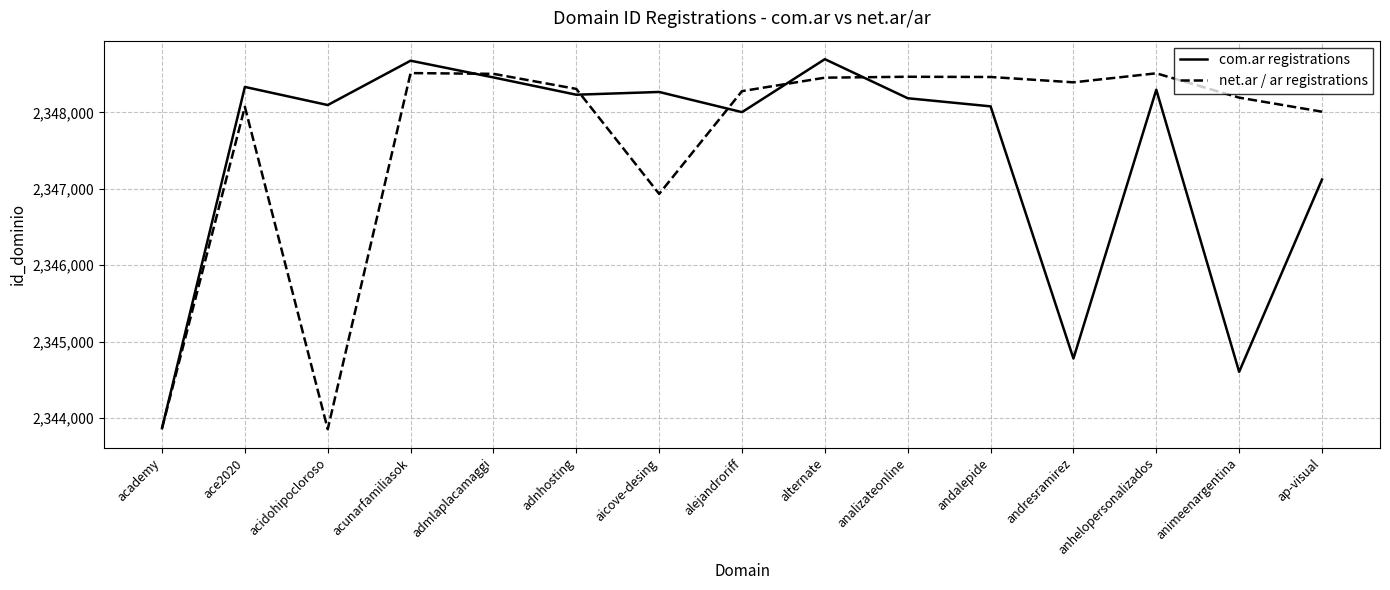

At which label does net.ar / ar registrations first exceed 2348306?

acunarfamiliasok